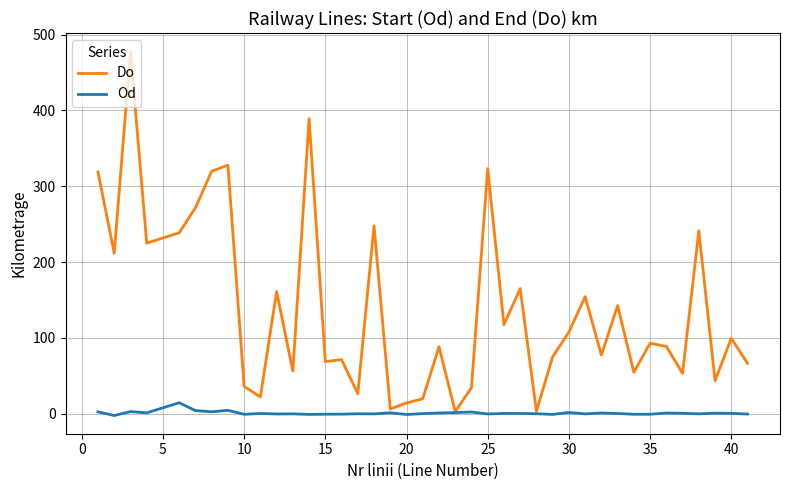

Which series has the largest range (max minus min)?

Do